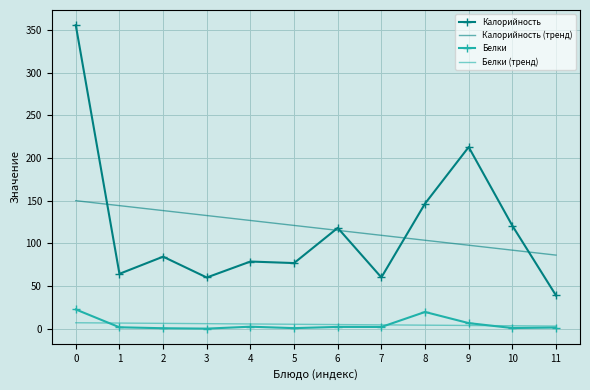

The Калорийность (тренд) series shows 54.1 at 5. True or false?

False